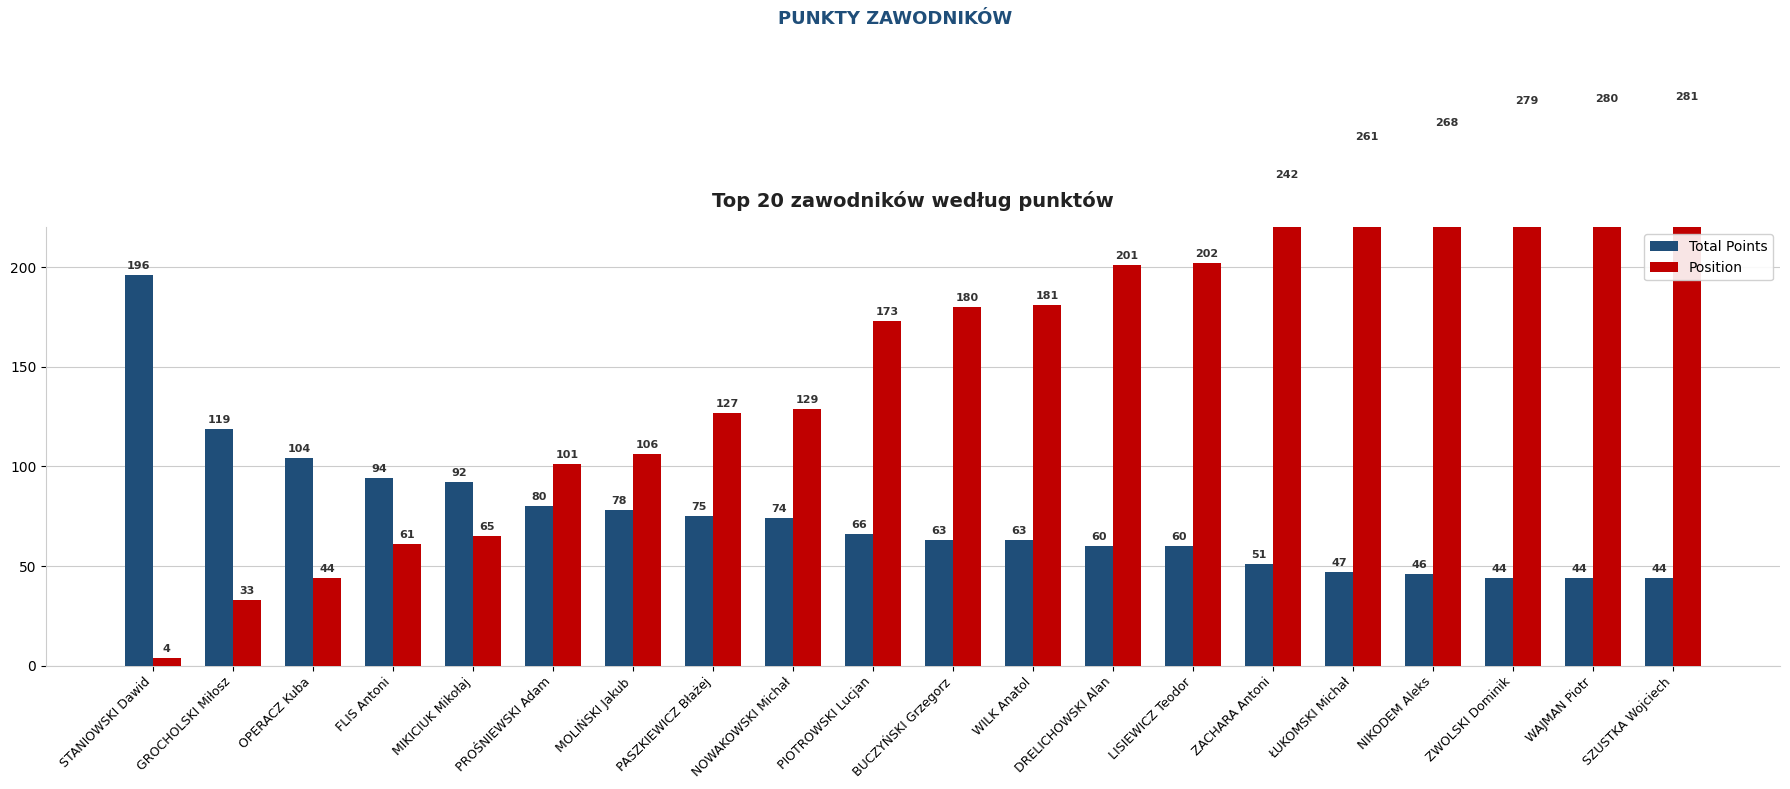

Which series has the largest range (max minus min)?

Position